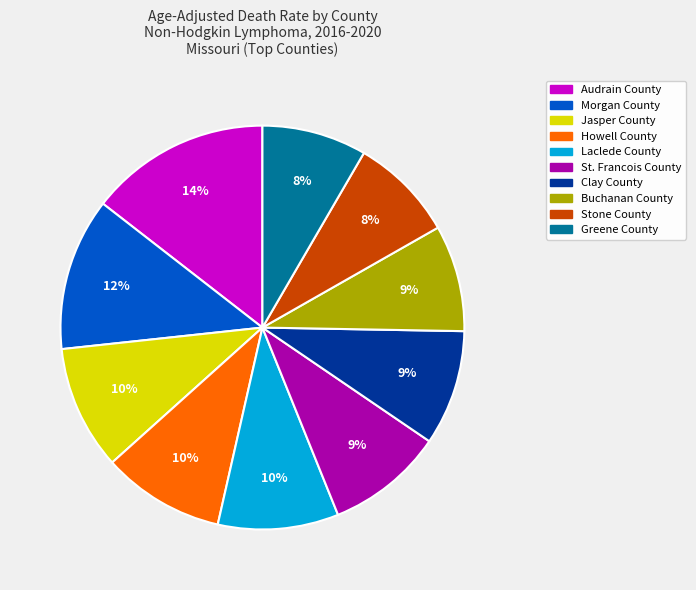

Is there any slice that represents more than half of the pie?

No